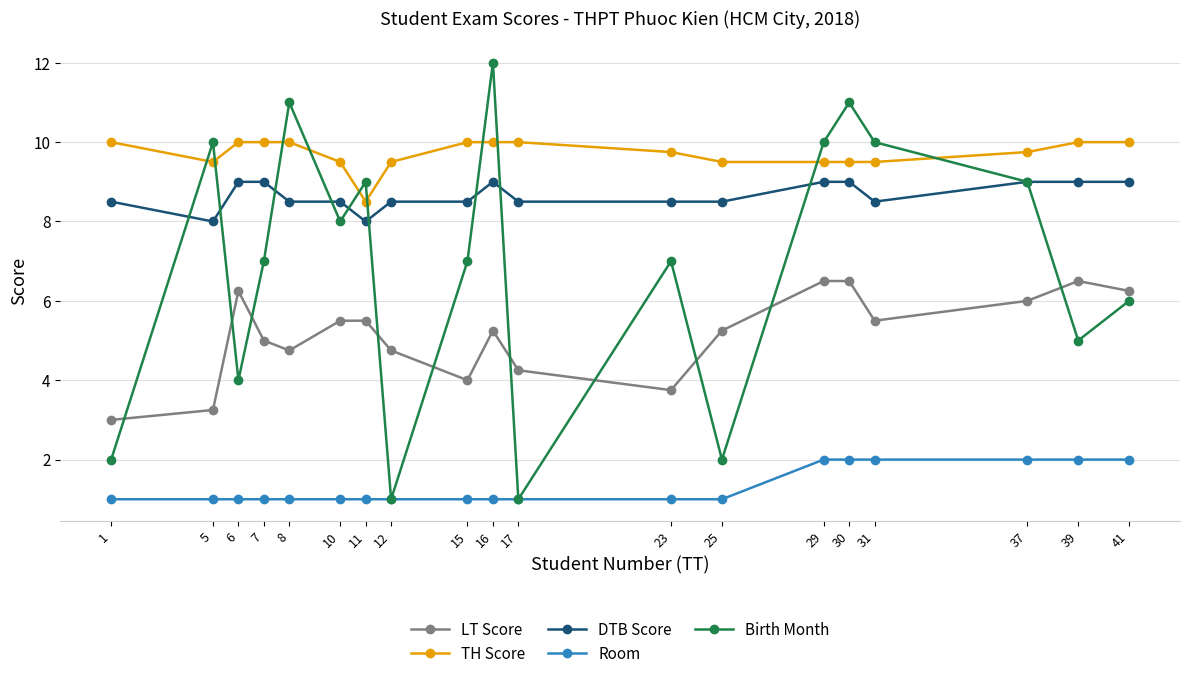

What are all the series names shown in the legend?

LT Score, TH Score, DTB Score, Room, Birth Month